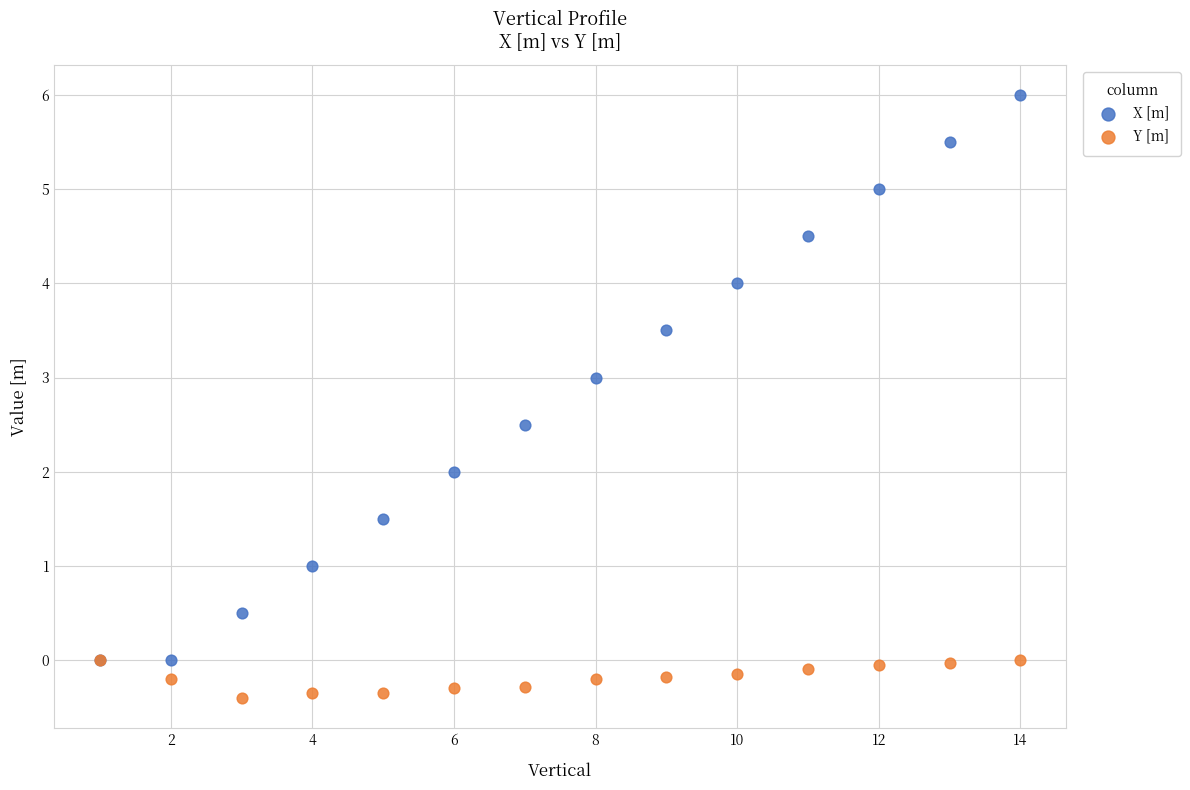

Which series reaches the minimum Y coordinate?

Y [m]